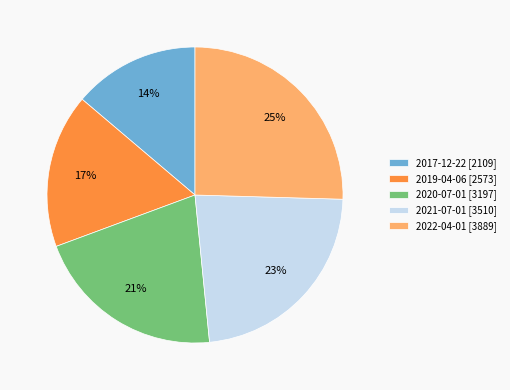

What is the largest slice in the pie chart?

2022-04-01